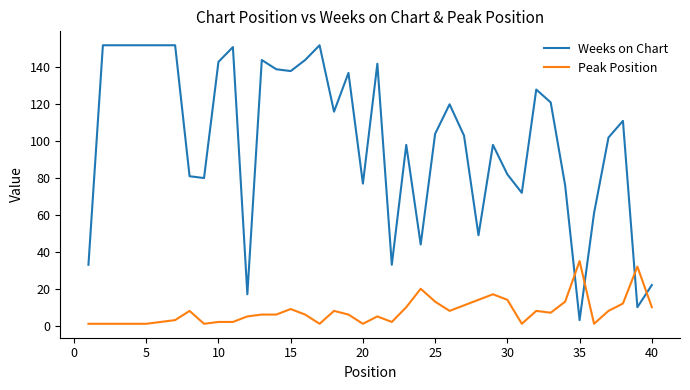

Which series has the largest total across all categories?

Weeks on Chart